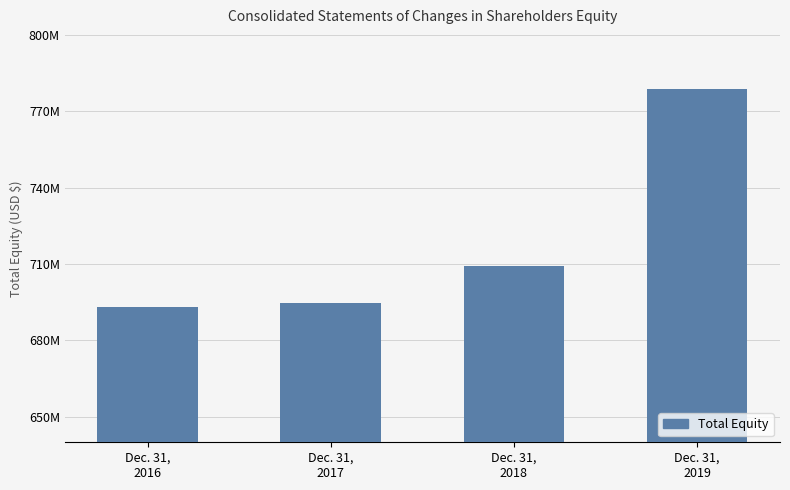

The chart shows a value of 444325919 at Dec. 31,
2019. True or false?

False